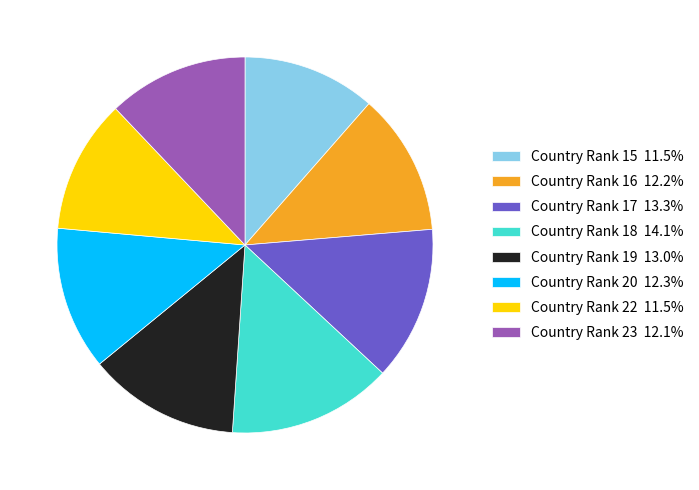

What is the ratio of the value at Country Rank 18 14.1% to the value at Country Rank 22 11.5%?

1.2